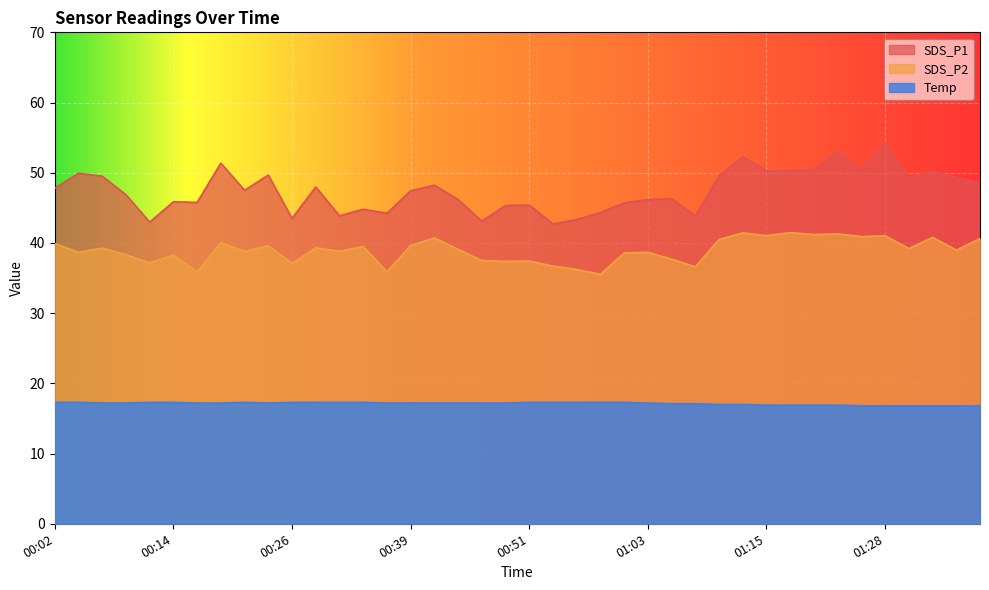

At 00:36, list the series in order from largest to smallest.

SDS_P1, SDS_P2, Temp